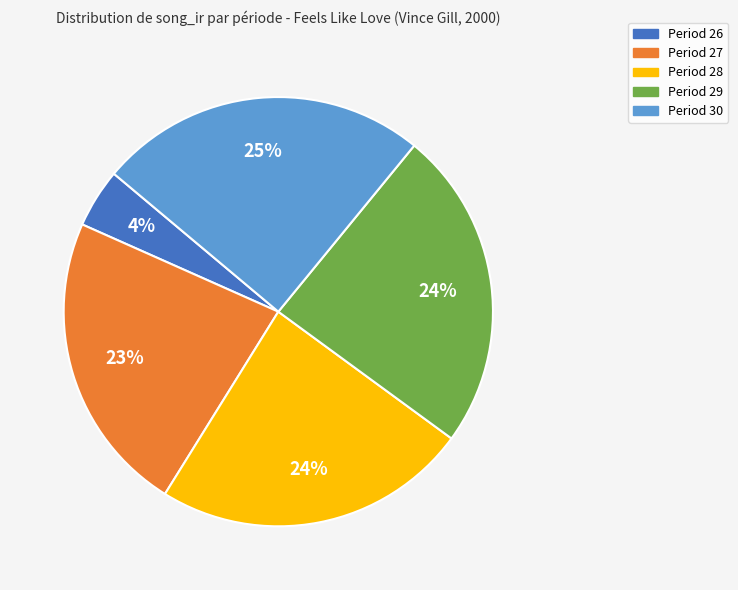

What percentage is the Period 30 slice, to the nearest percent?

25%